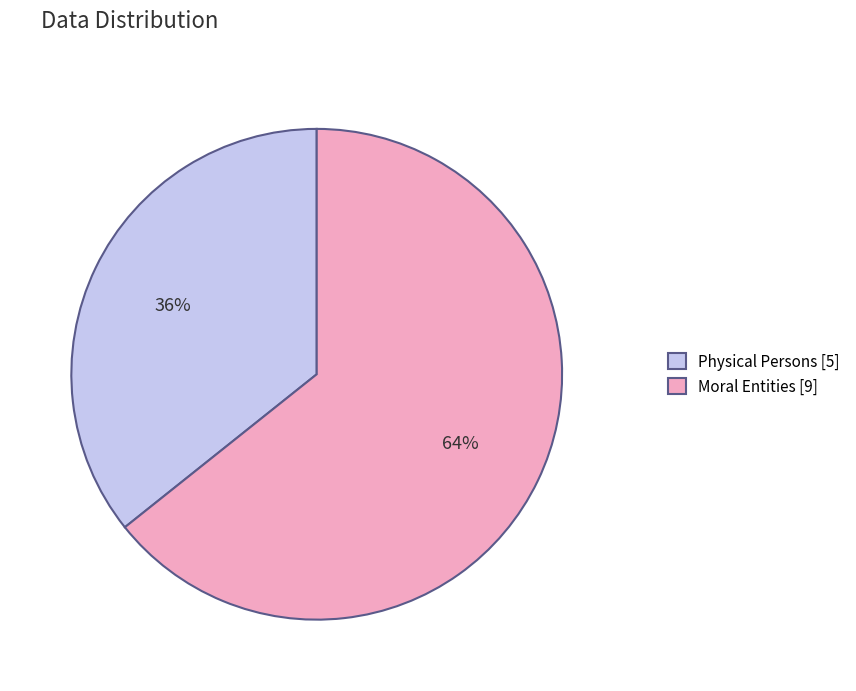

To the nearest percent, what is the average slice percentage?

50%